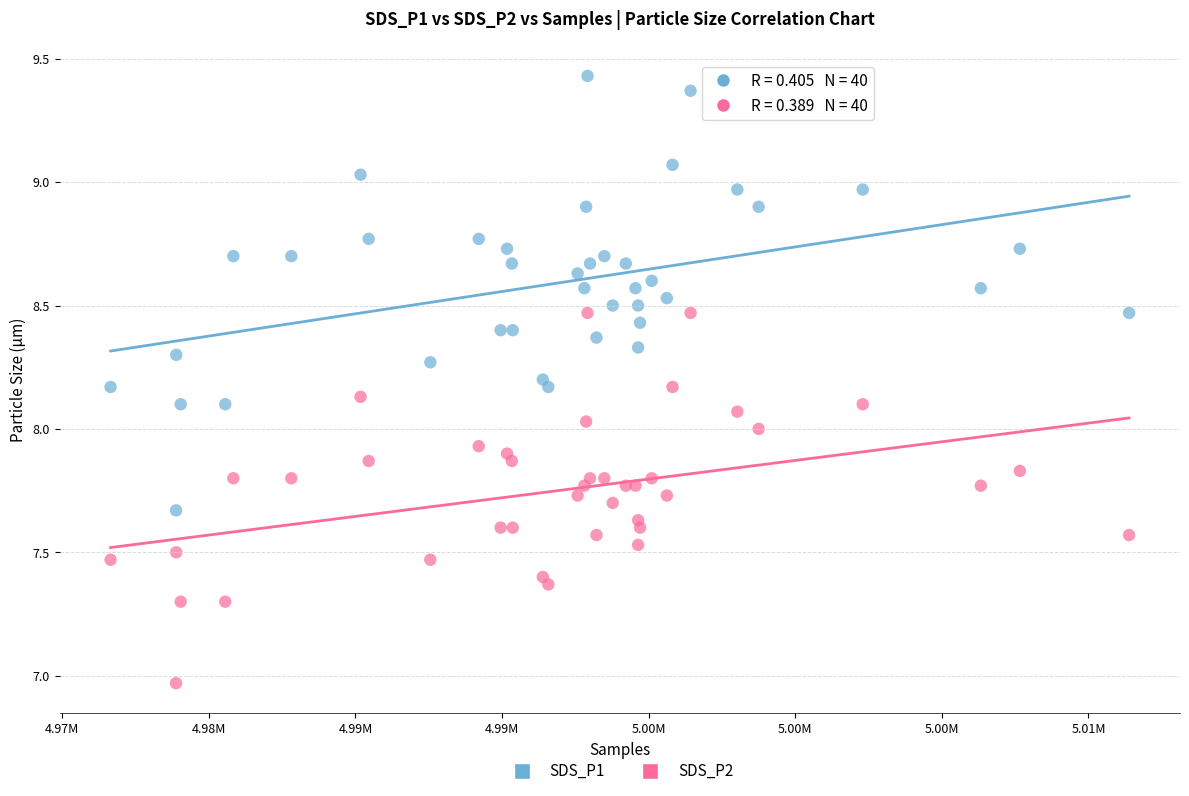

Which series contains the highest Y value?

SDS_P1